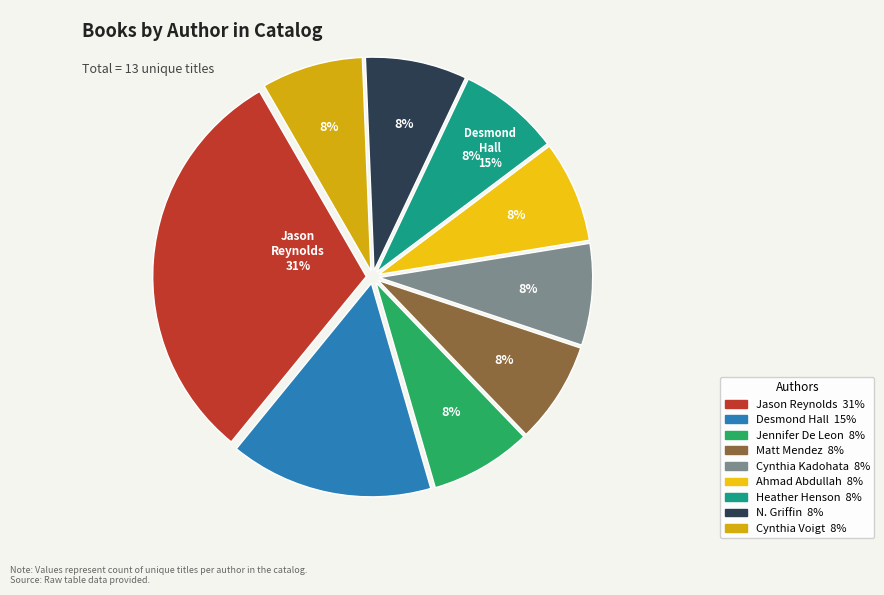

What percentage is the Jennifer De Leon (147624574) slice, to the nearest percent?

8%